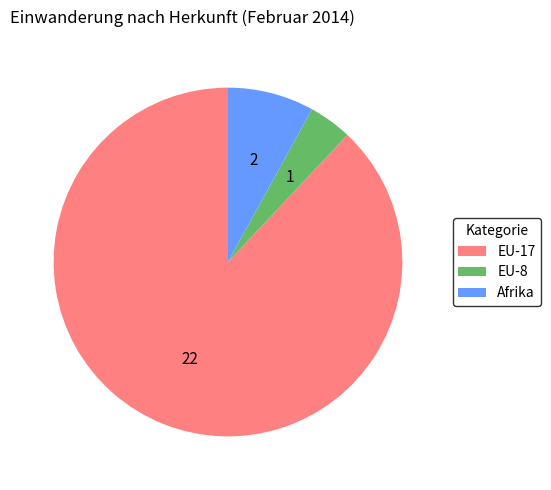

Does EU-17 account for over 50% of the chart?

Yes